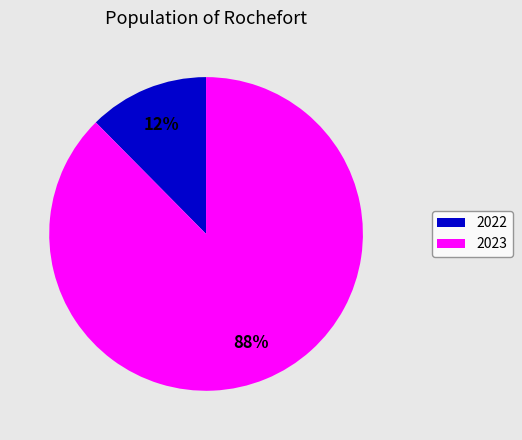

Rank the categories by value from highest to lowest.

2023, 2022